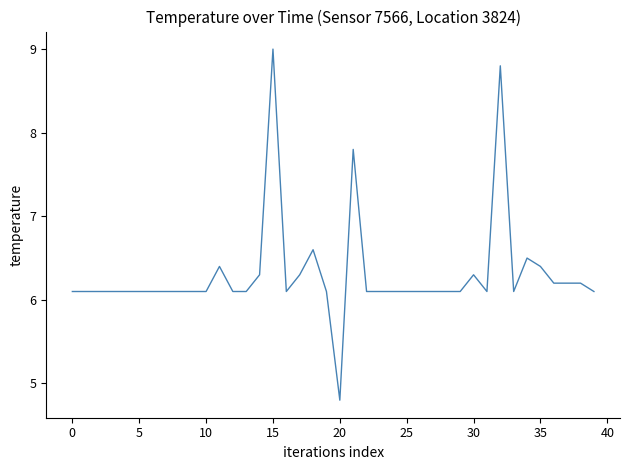

What is the difference between the maximum and minimum values?

4.2